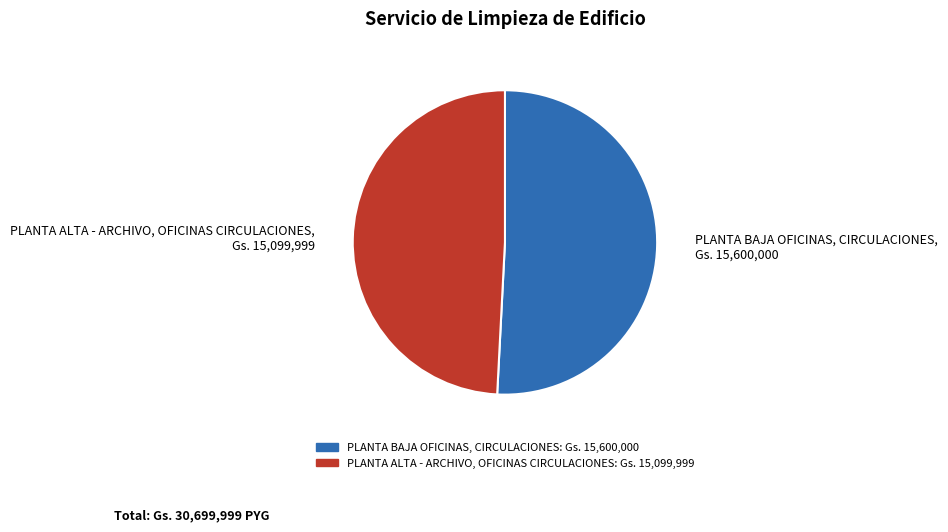

Which has a higher value, PLANTA BAJA OFICINAS, CIRCULACIONES or PLANTA ALTA - ARCHIVO, OFICINAS CIRCULACIONES?

PLANTA BAJA OFICINAS, CIRCULACIONES